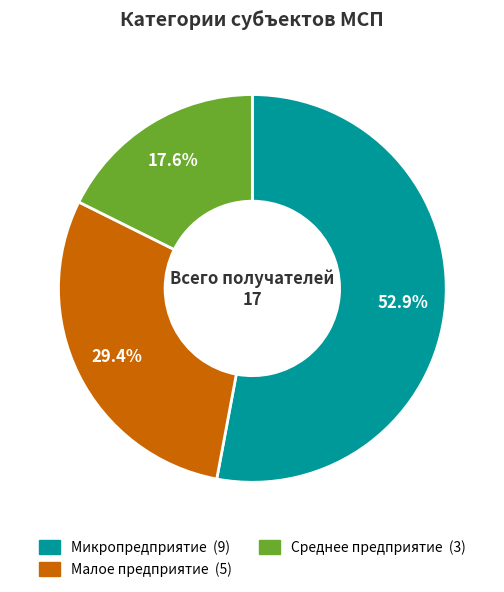

What is the largest slice in the pie chart?

Микропредприятие